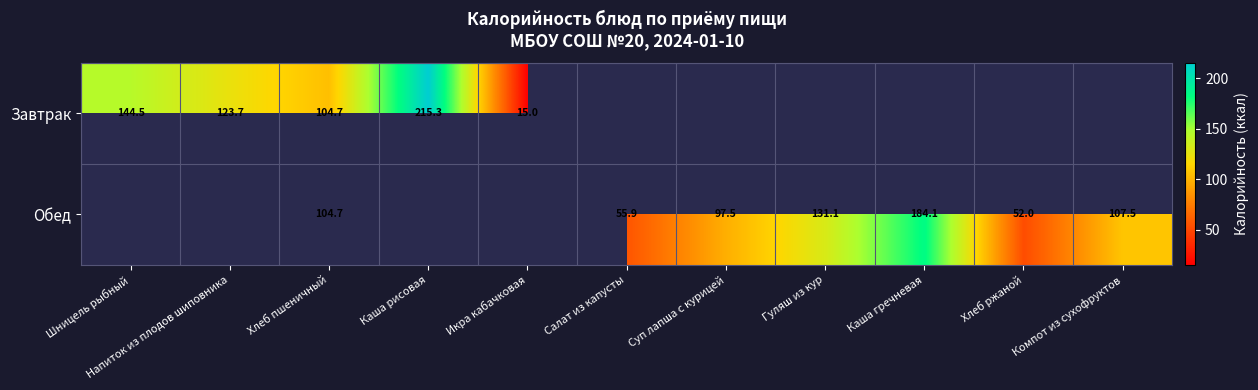

Which category has the lowest value across all series?

Икра кабачковая